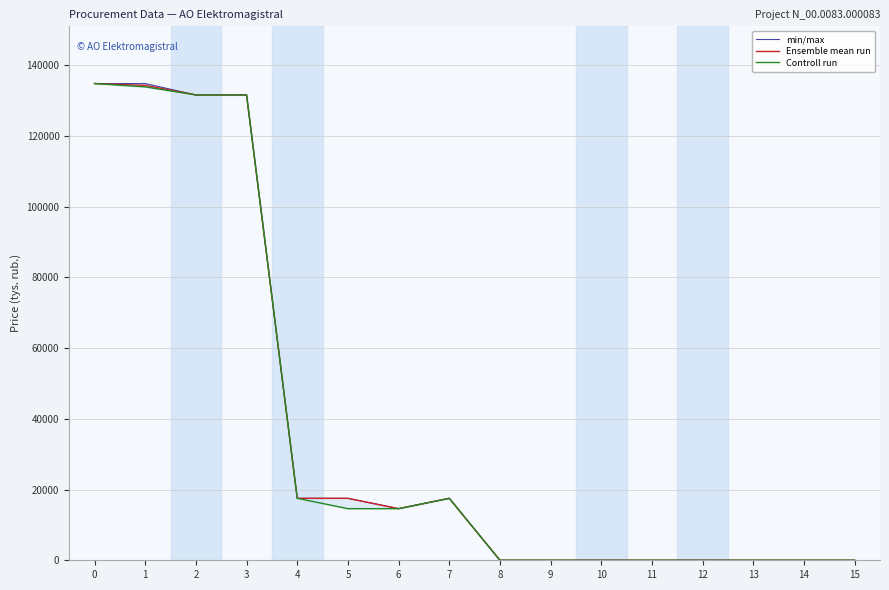

Which series changed the most between 2 and 11?

min/max